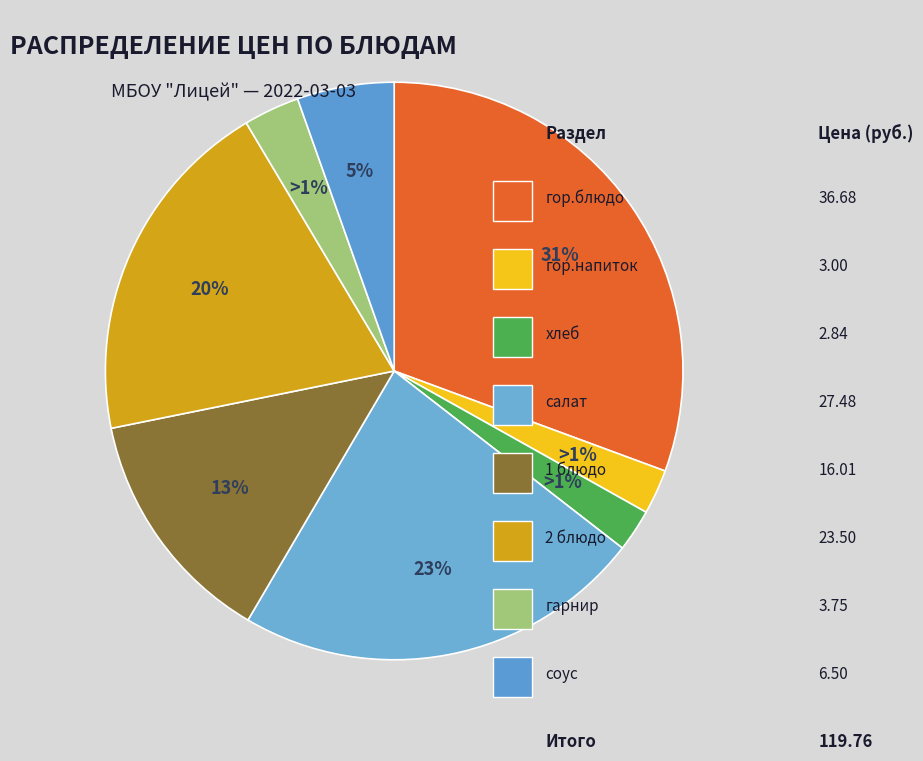

To the nearest percent, what is the average slice percentage?

12%